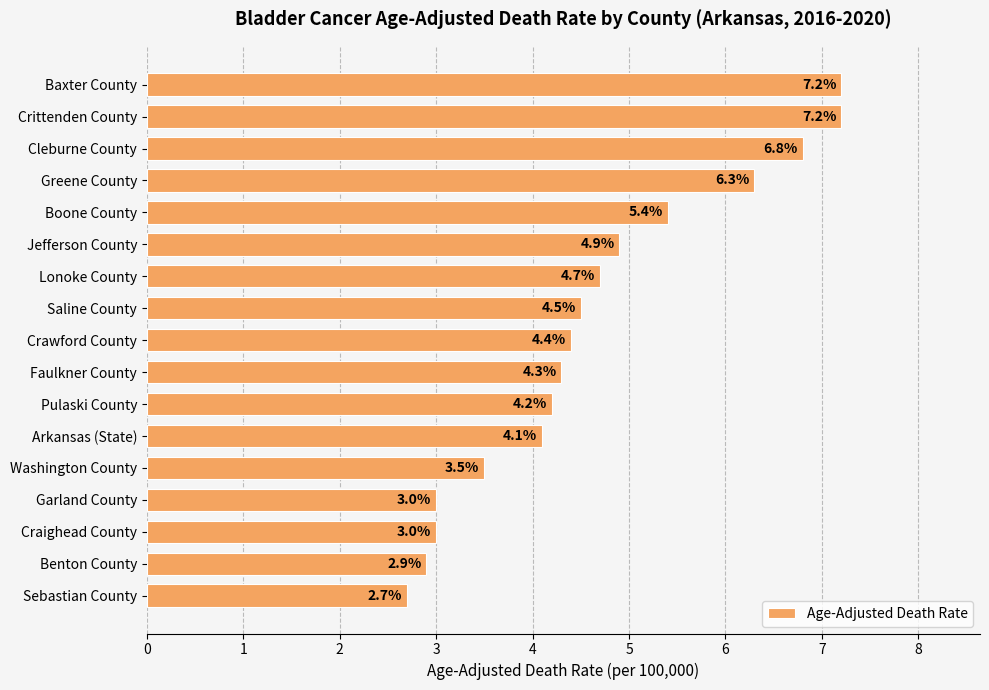

Reading top to bottom, what are all the values shown in this chart?

Baxter County=7.2	Crittenden County=7.2	Cleburne County=6.8	Greene County=6.3	Boone County=5.4	Jefferson County=4.9	Lonoke County=4.7	Saline County=4.5	Crawford County=4.4	Faulkner County=4.3	Pulaski County=4.2	Arkansas (State)=4.1	Washington County=3.5	Garland County=3.0	Craighead County=3.0	Benton County=2.9	Sebastian County=2.7